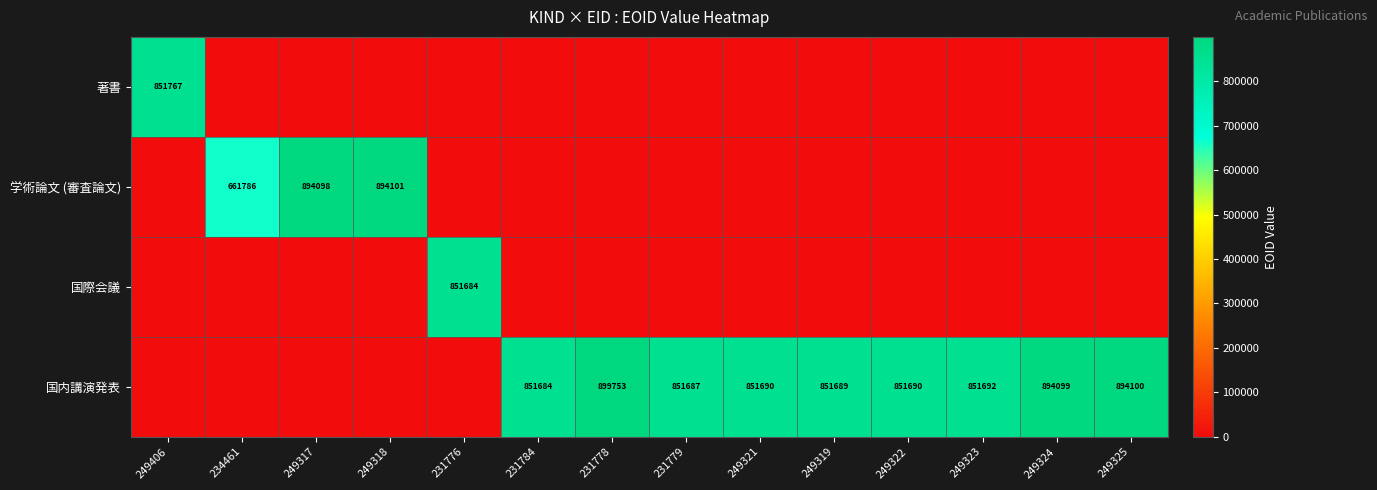

What is the spread (max minus min) of values at 249317?

894098